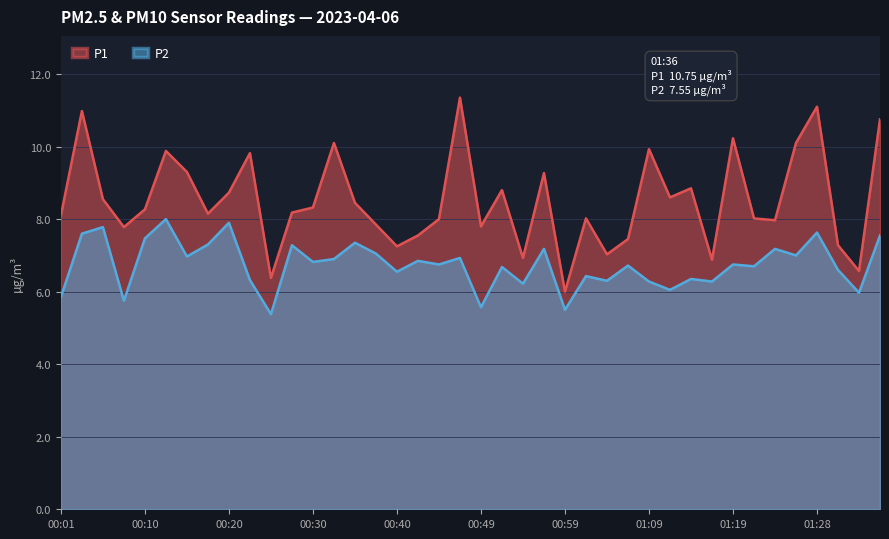

The value of P2 at 00:01 is 7.9. True or false?

False